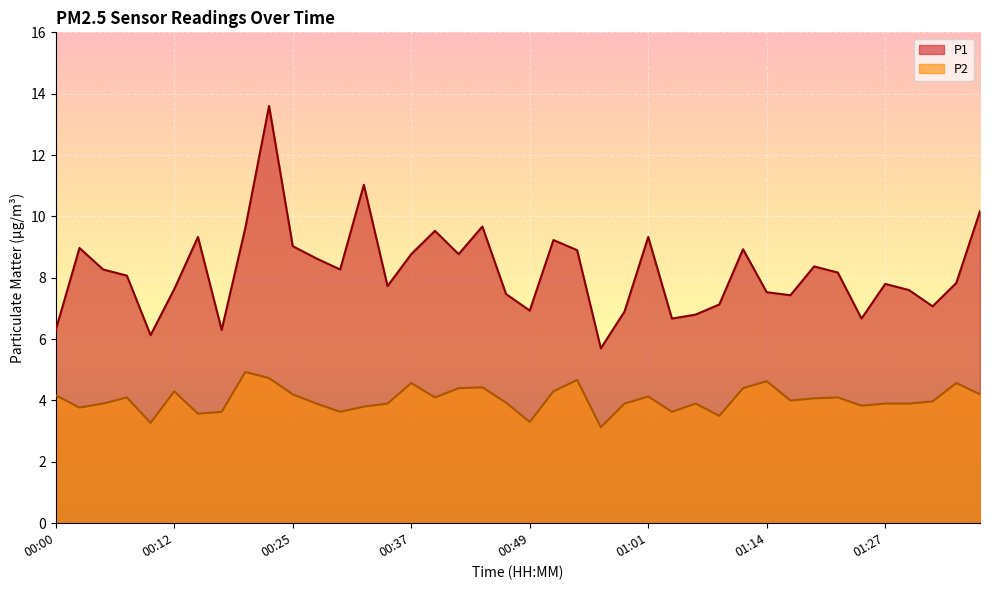

What value does the P2 series have at 01:06?

3.9